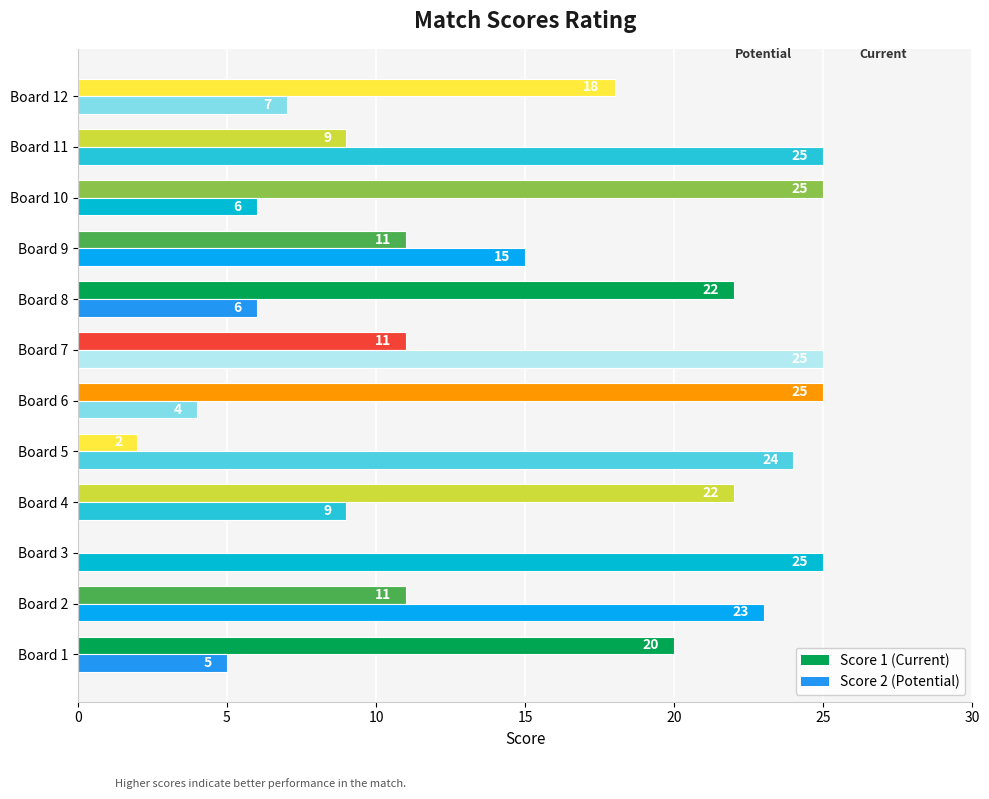

At which category is the sum across all series the highest?

Board 7